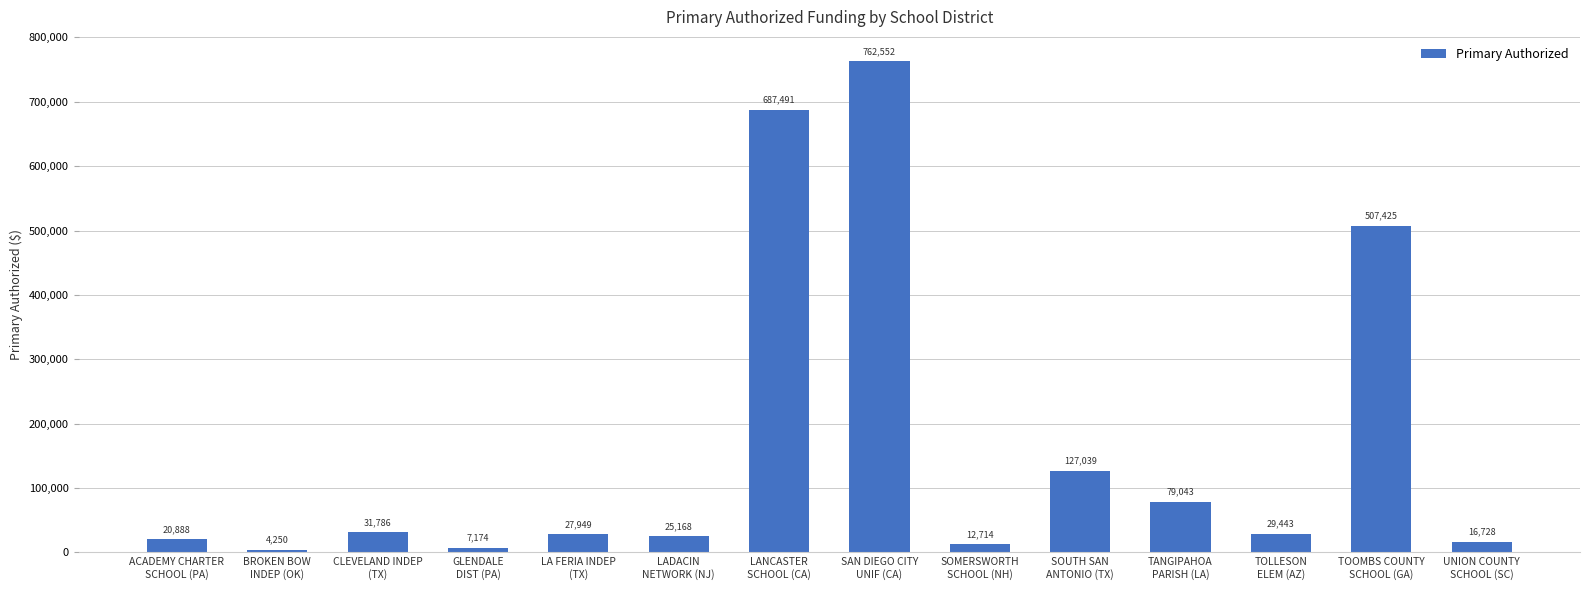

What position from the right is LADACIN
NETWORK (NJ)?

9